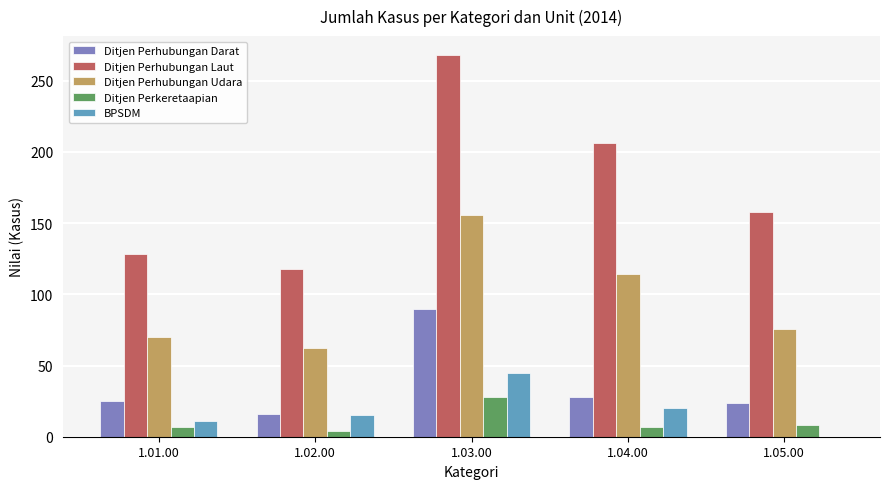

Where is Ditjen Perhubungan Laut nearest to the value 193?

1.04.00